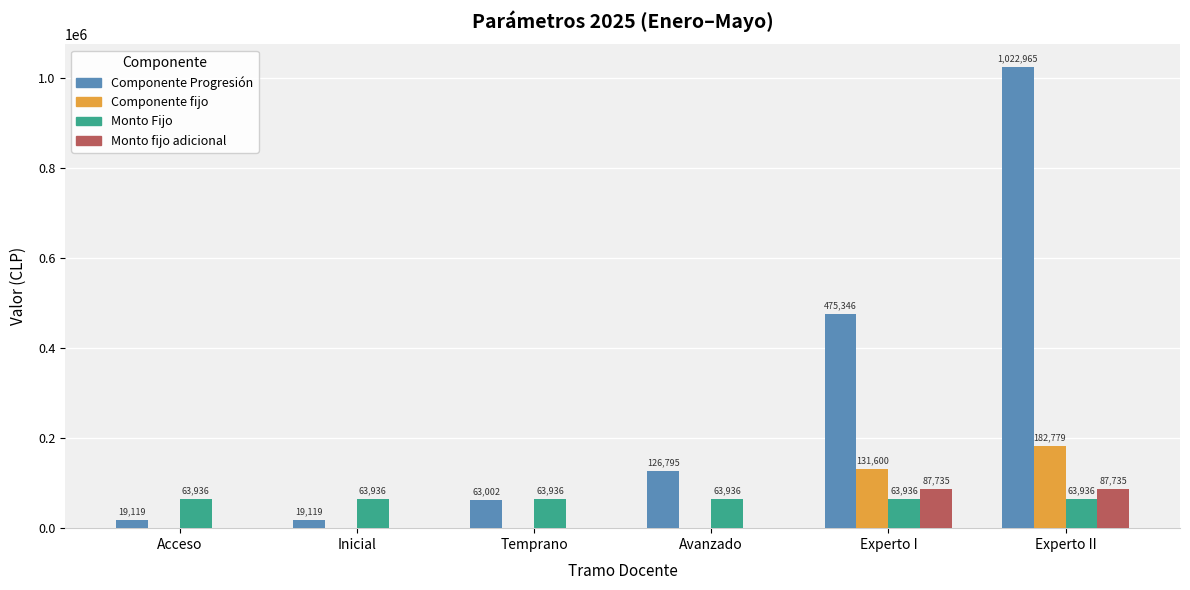

At which category is the sum across all series the highest?

Experto II